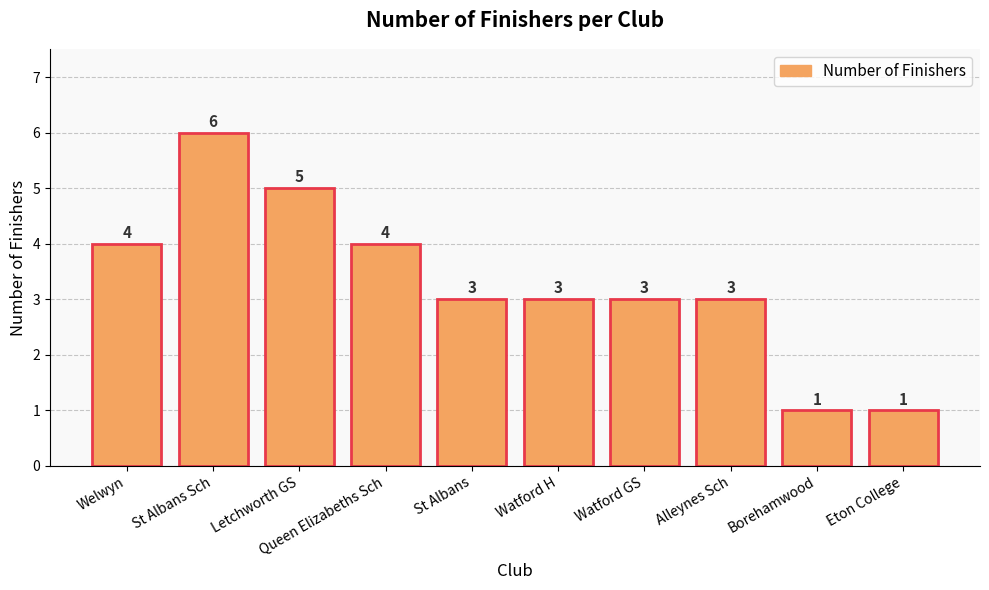

Reading left to right, transcribe all the data shown in this chart.

Welwyn=4	St Albans Sch=6	Letchworth GS=5	Queen Elizabeths Sch=4	St Albans=3	Watford H=3	Watford GS=3	Alleynes Sch=3	Borehamwood=1	Eton College=1